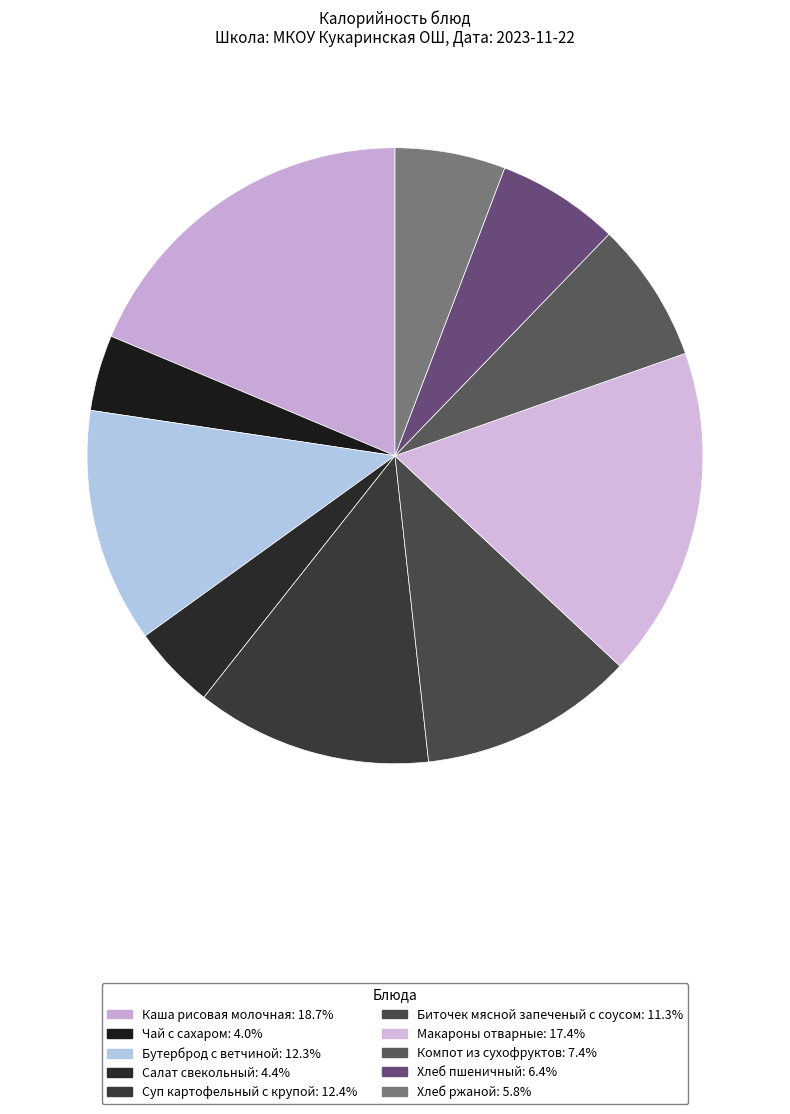

What is the largest slice in the pie chart?

Каша рисовая молочная